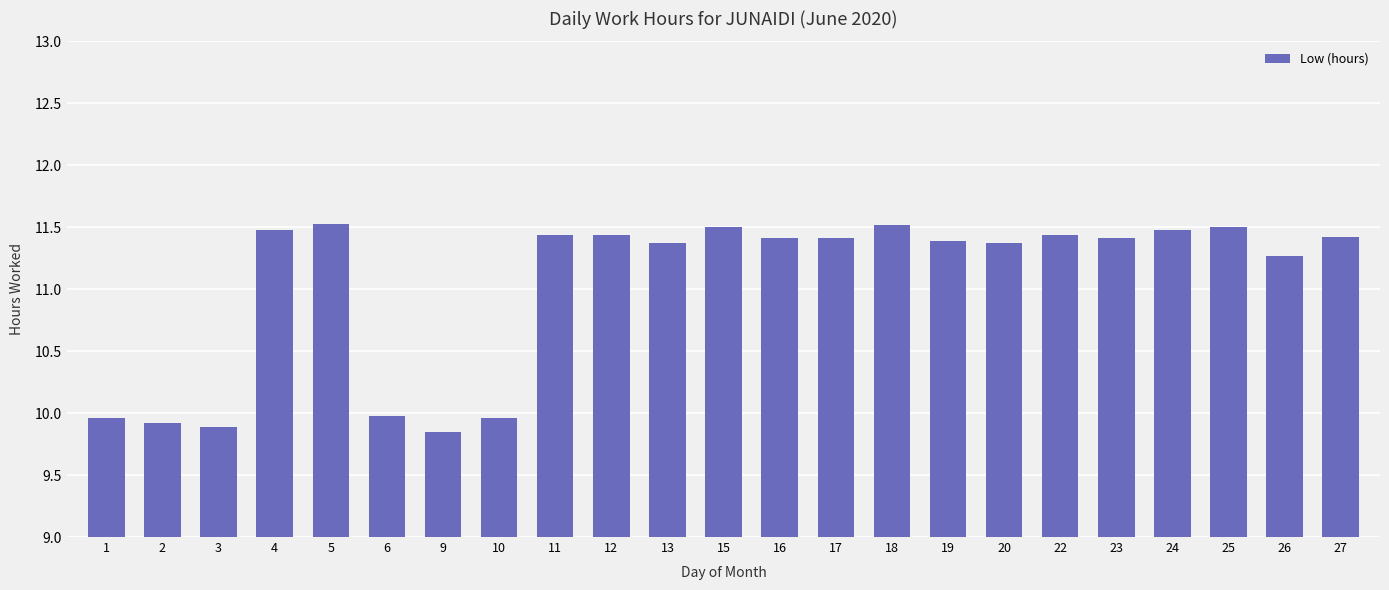

What is the change in value from 9 to 18?

+1.7